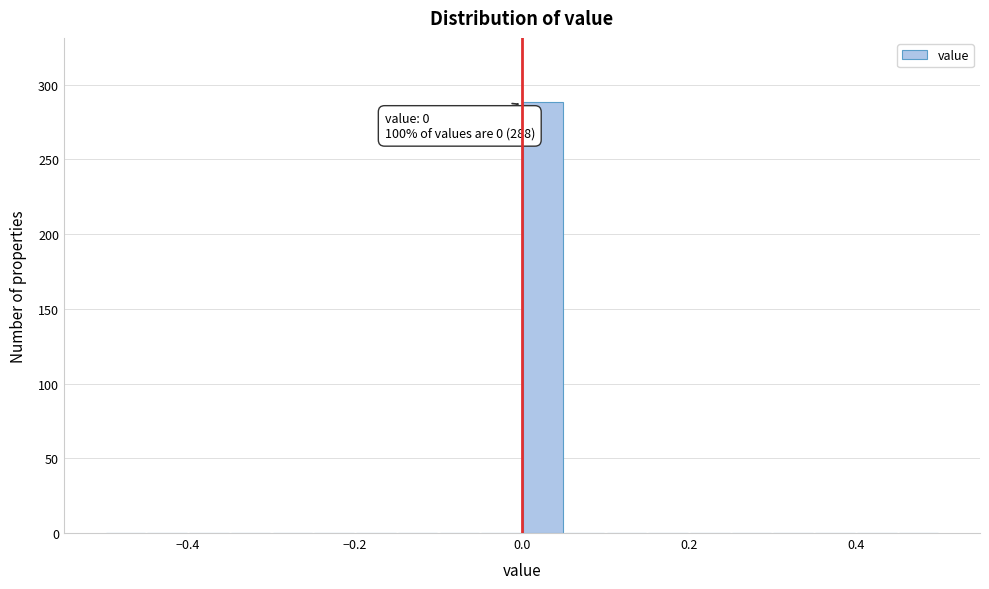

Around what value on the x-axis is the tallest bar? Give the approximate position of its centre, as read against the axis.

0.02